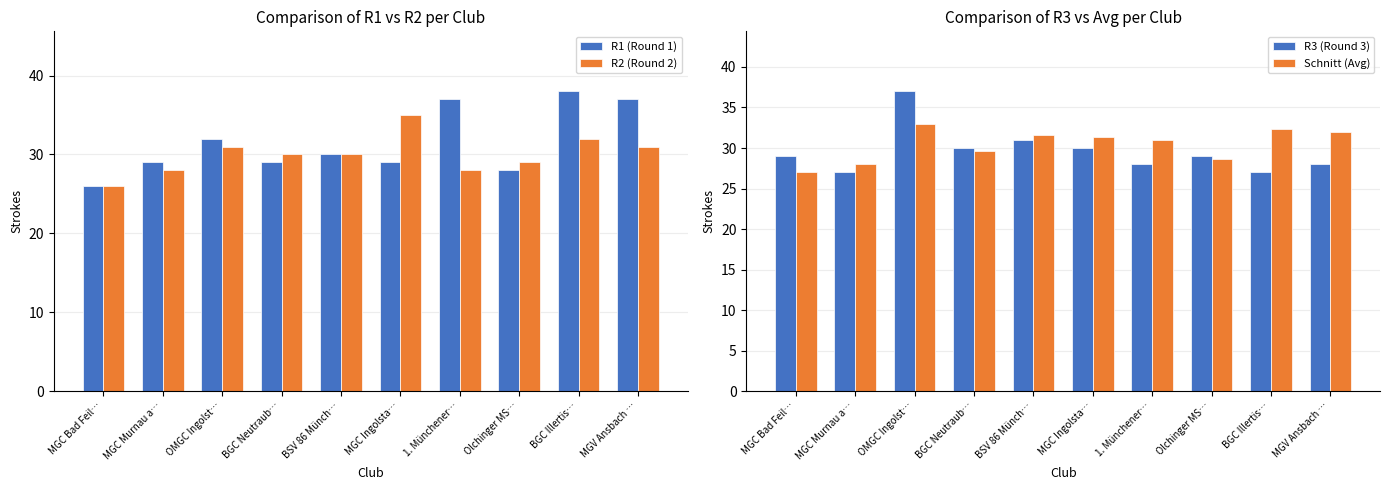

Between BGC Neutraub… and MGV Ansbach …, which series saw the biggest shift?

R1 (Round 1)